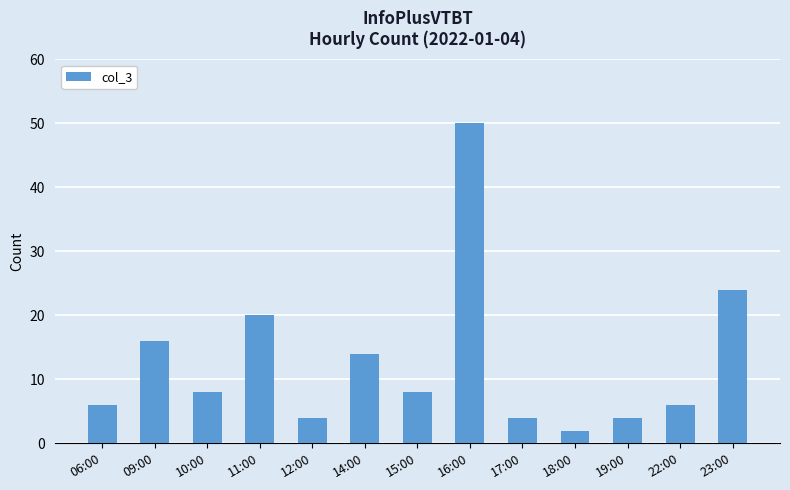

At which label does the data first exceed 8?

09:00